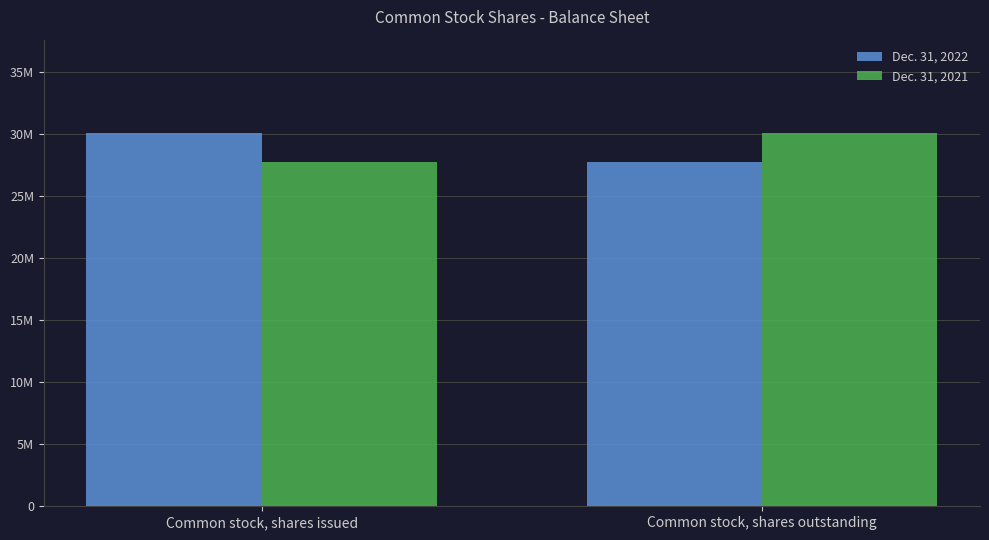

What is the difference between the Dec. 31, 2021 values at Common stock, shares outstanding and Common stock, shares issued?

2359056